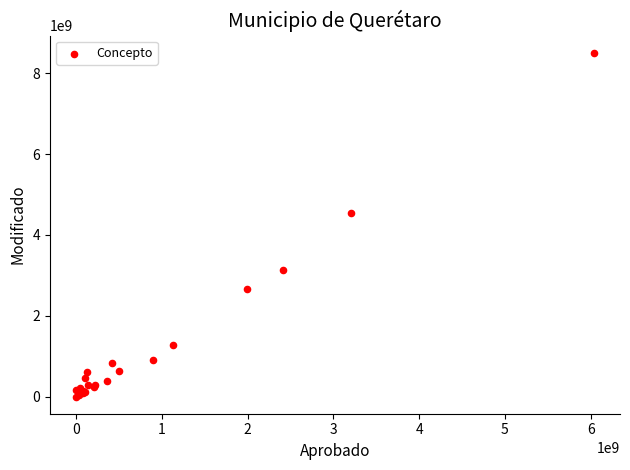

What Y value in the scatter plot is closest to 4254211596?

4535475569.1